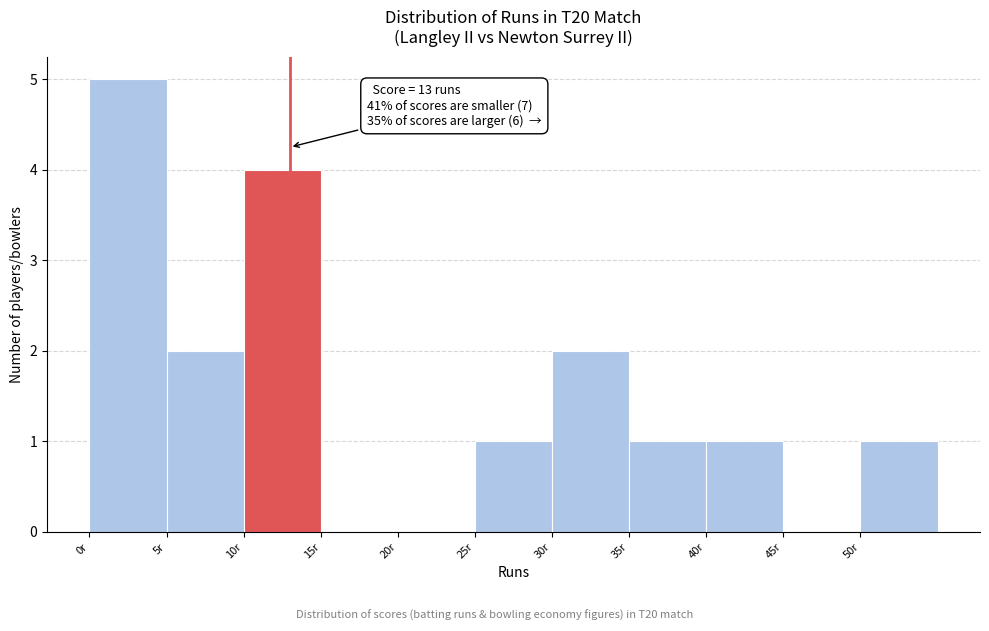

Over which range of the x-axis is the bar tallest?

0 to 5